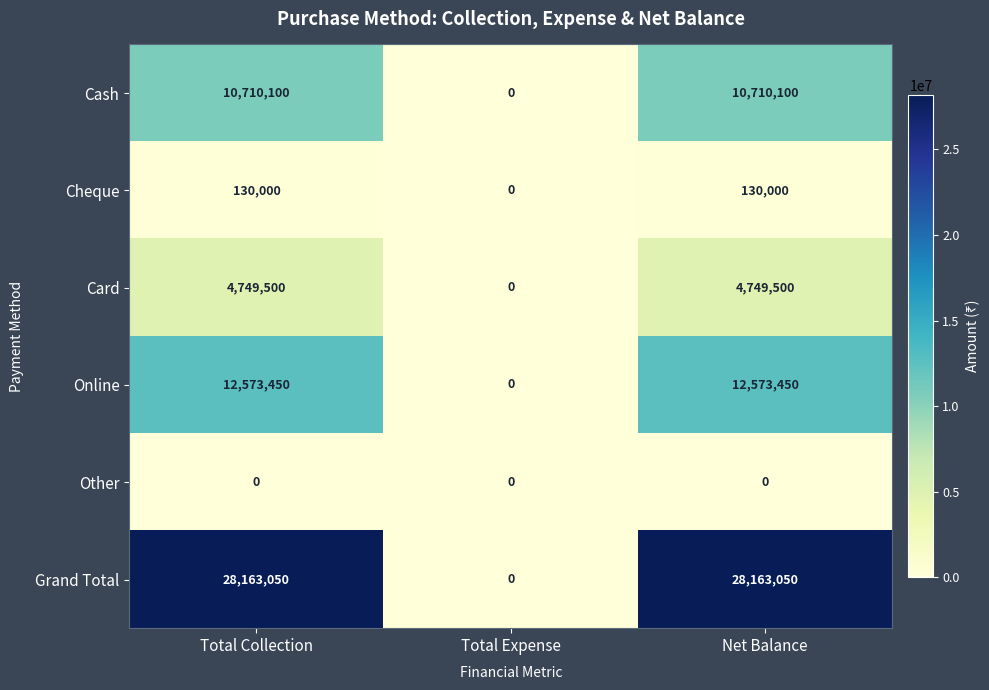

At Net Balance, list the series in order from smallest to largest.

Other, Cheque, Card, Cash, Online, Grand Total